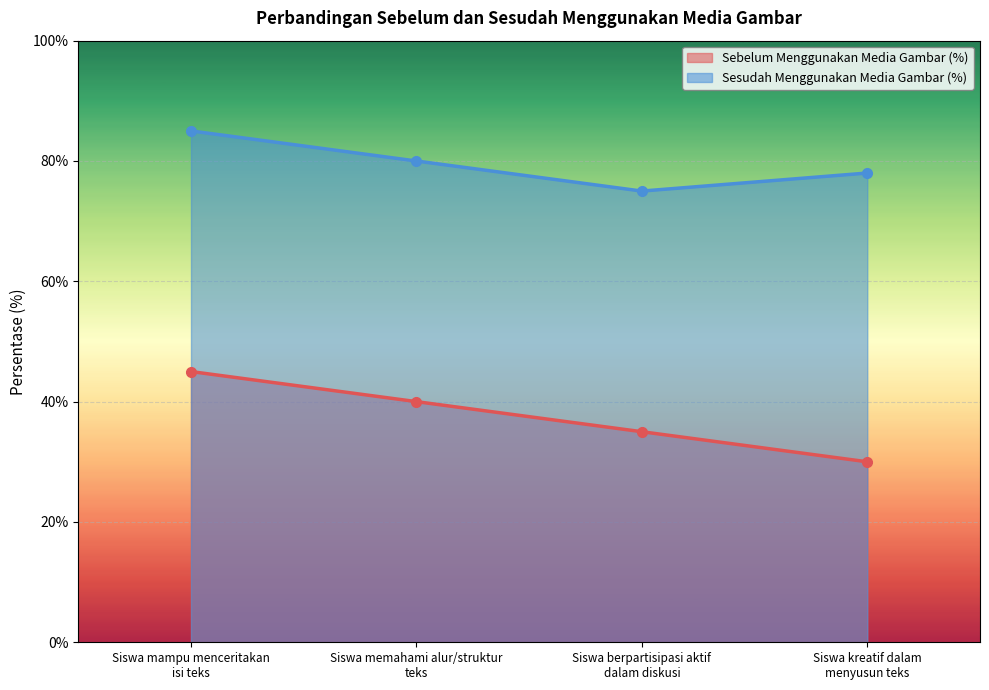

List the labels in order of Sesudah Menggunakan Media Gambar (%) value, smallest first.

Siswa berpartisipasi aktif
dalam diskusi, Siswa kreatif dalam
menyusun teks, Siswa memahami alur/struktur
teks, Siswa mampu menceritakan
isi teks